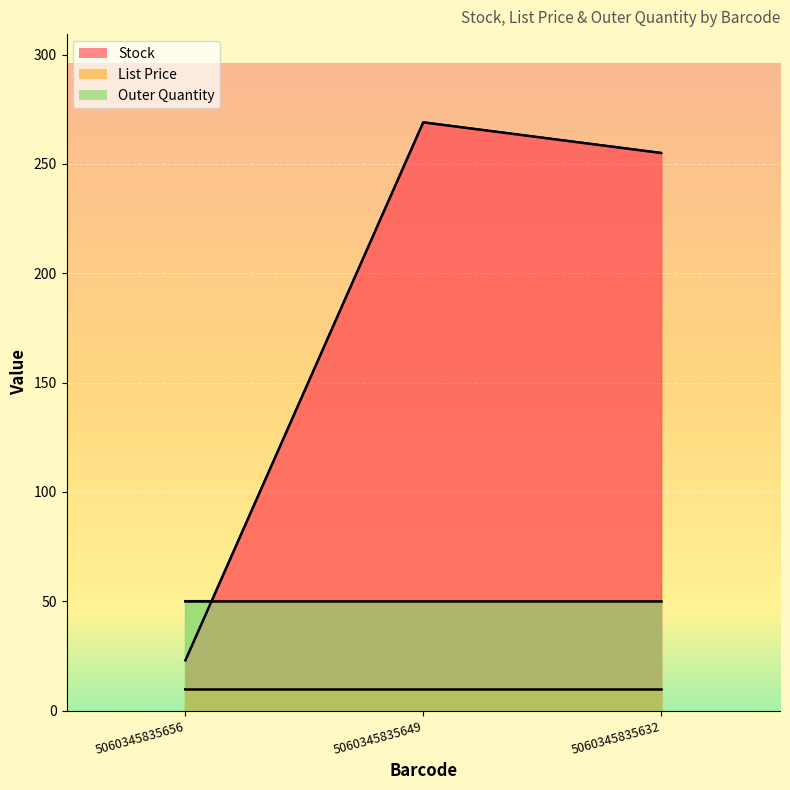

What is the sum of the Outer Quantity values at 5060345835649 and 5060345835656?

100.0